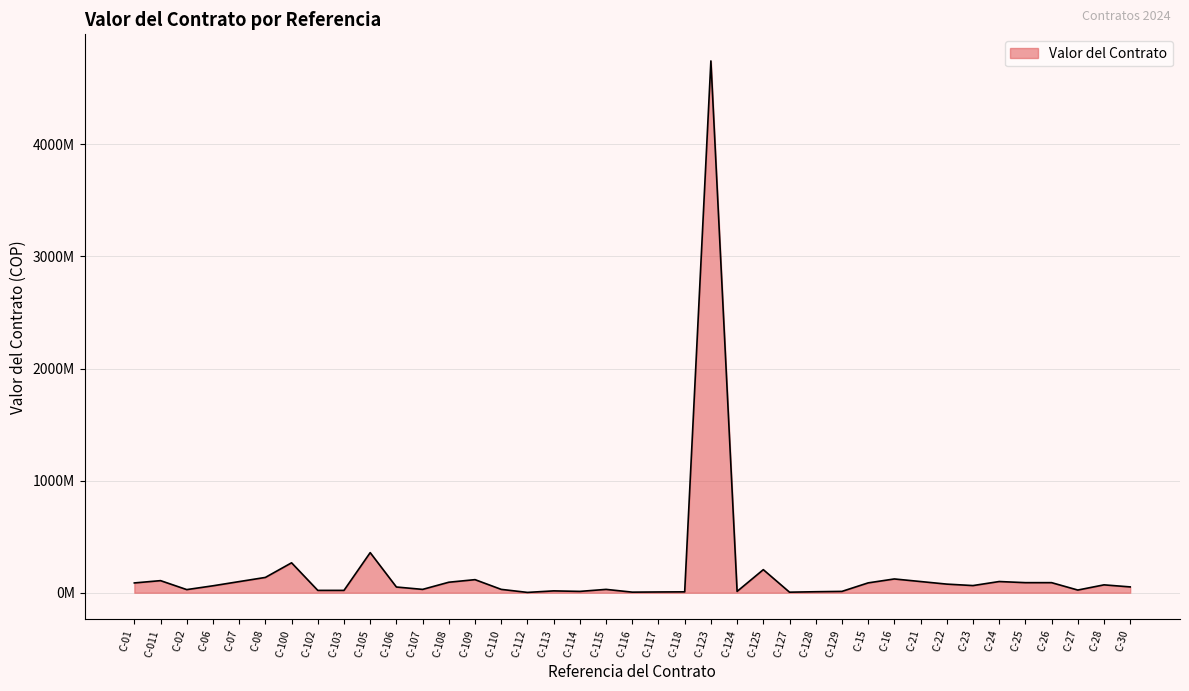

What position from the left is C-115?

19